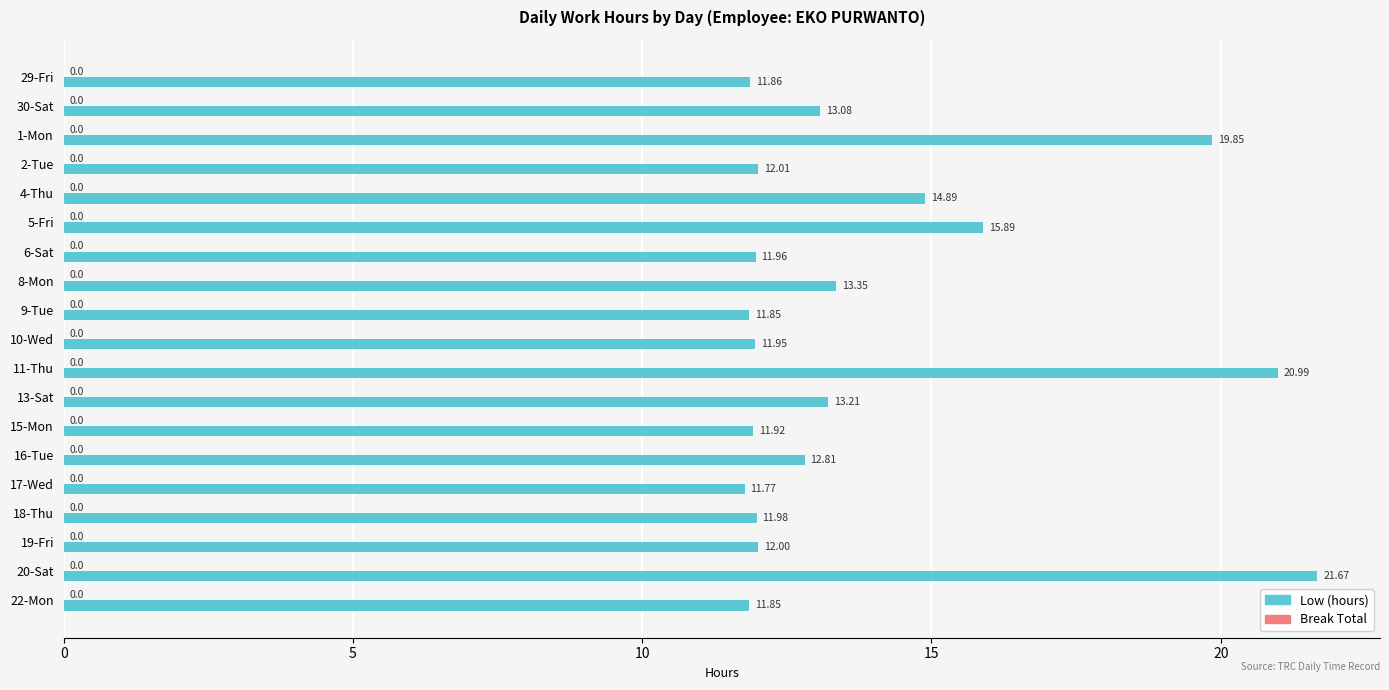

What is the sum of all values?

264.9